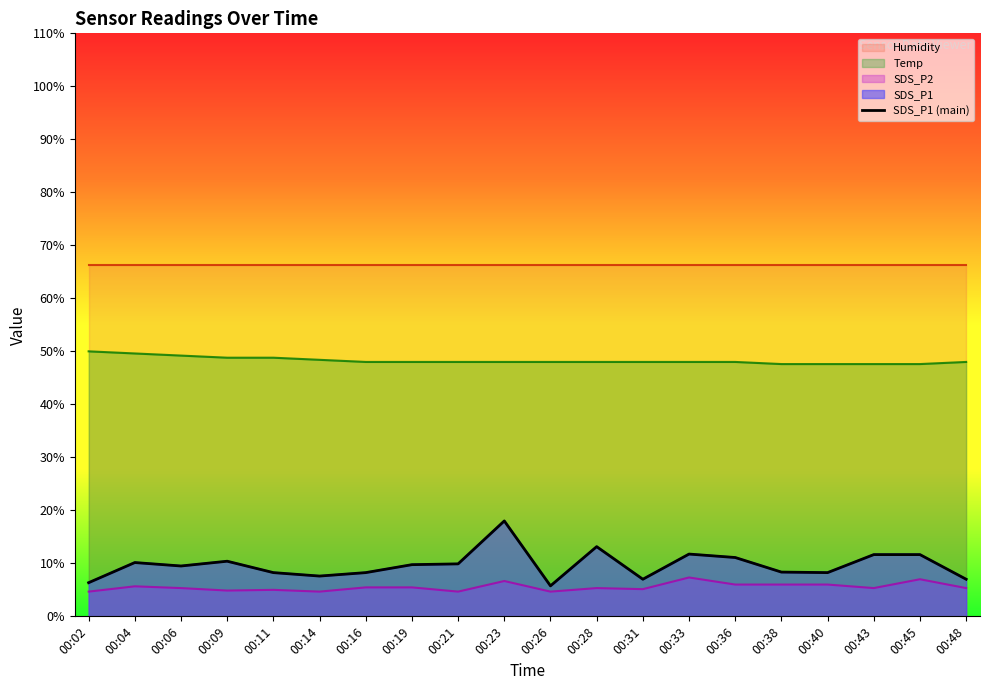

Is it true that the value at 00:31 is 1.9?

False